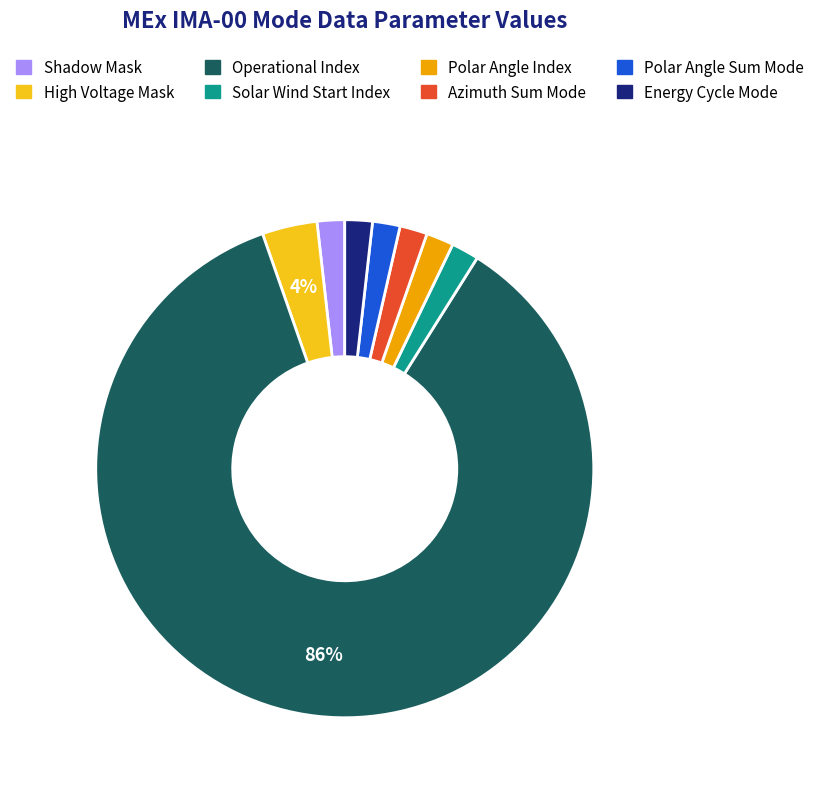

Do Polar Angle Sum Mode and Polar Angle Index together represent more than half of the pie?

No